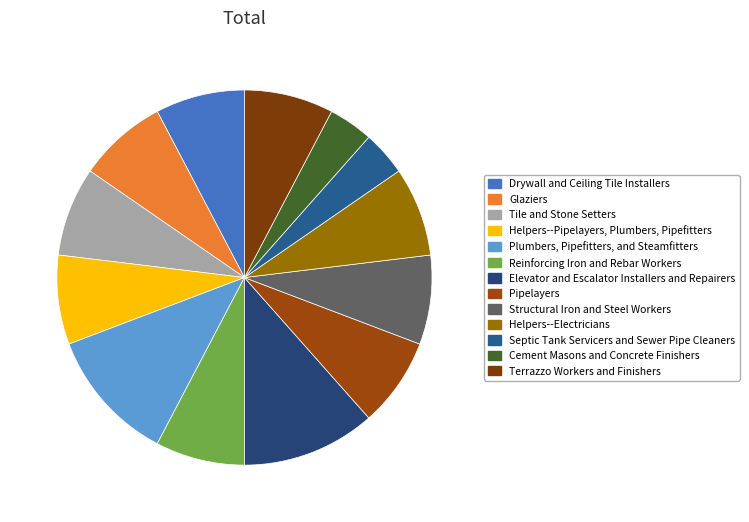

Which slice is the smallest?

Septic Tank Servicers and Sewer Pipe Cleaners